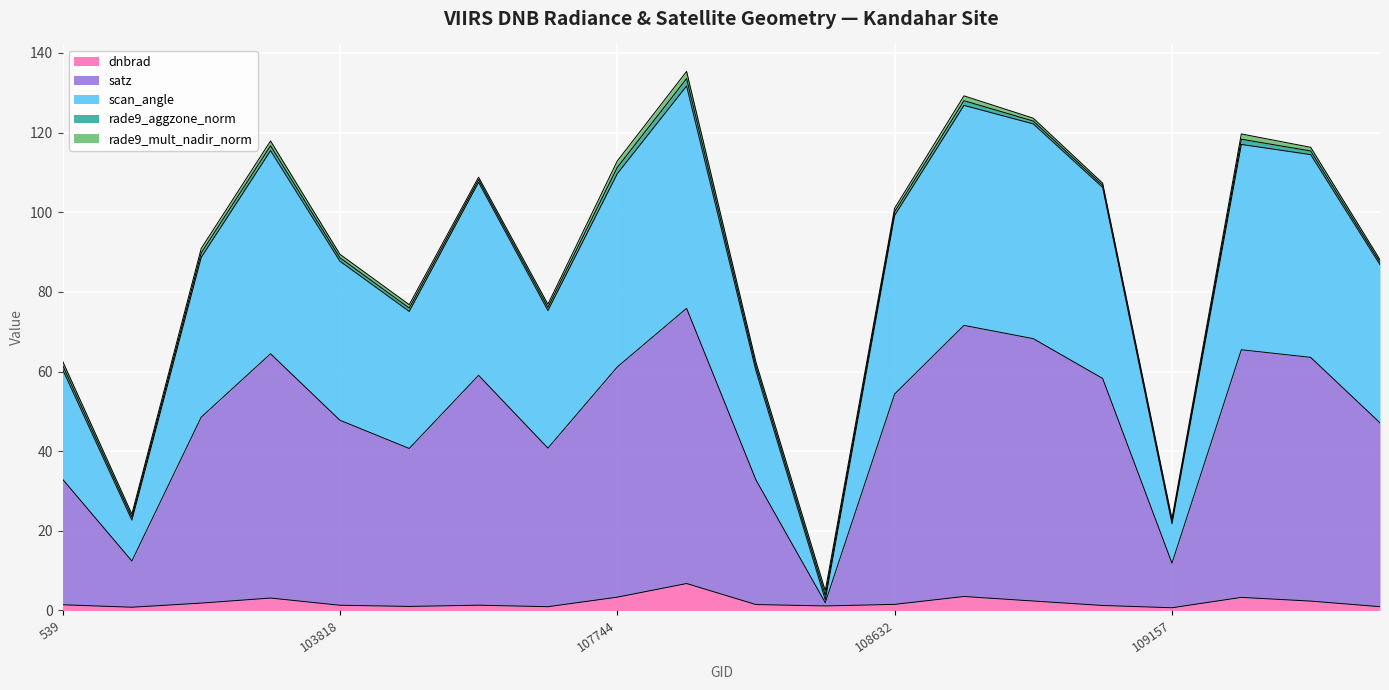

What is the maximum value for dnbrad?

6.8